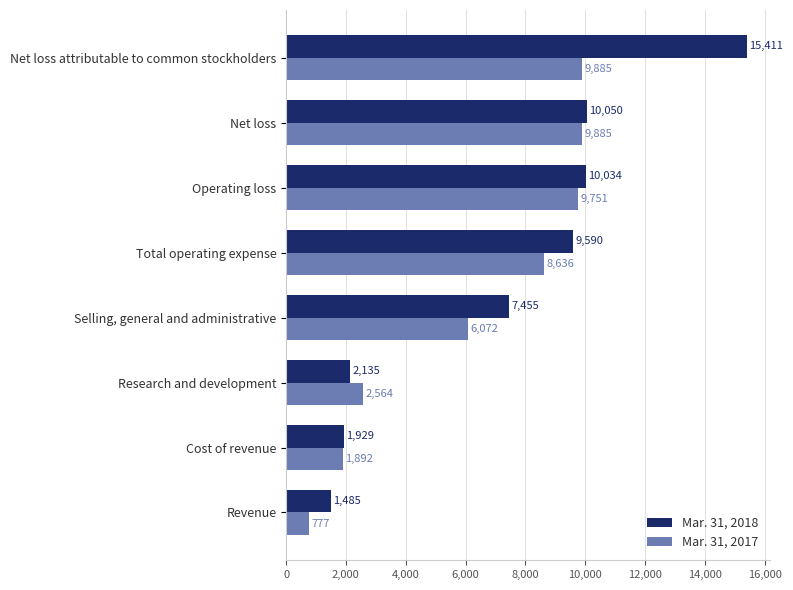

Is it true that Mar. 31, 2017 equals 8636 at Total operating expense?

True